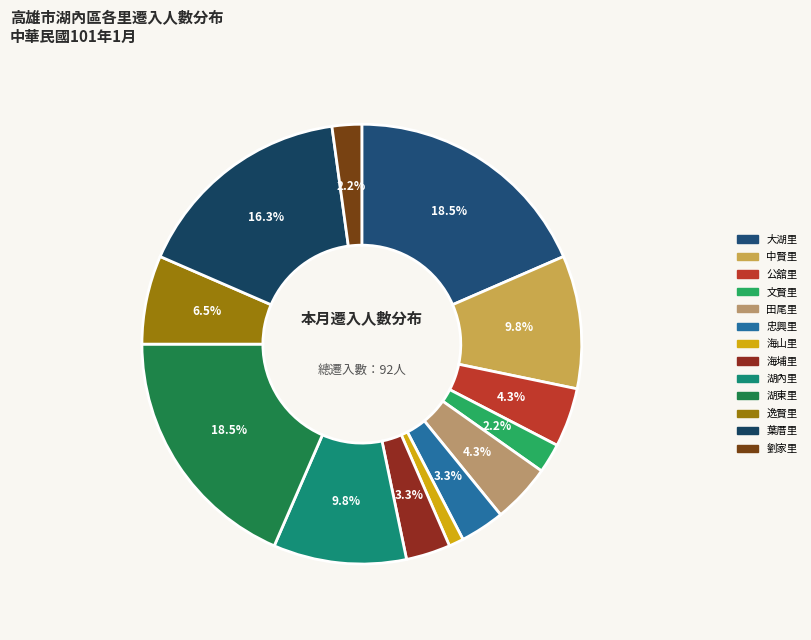

What percentage is the 忠興里 slice, to the nearest percent?

3%